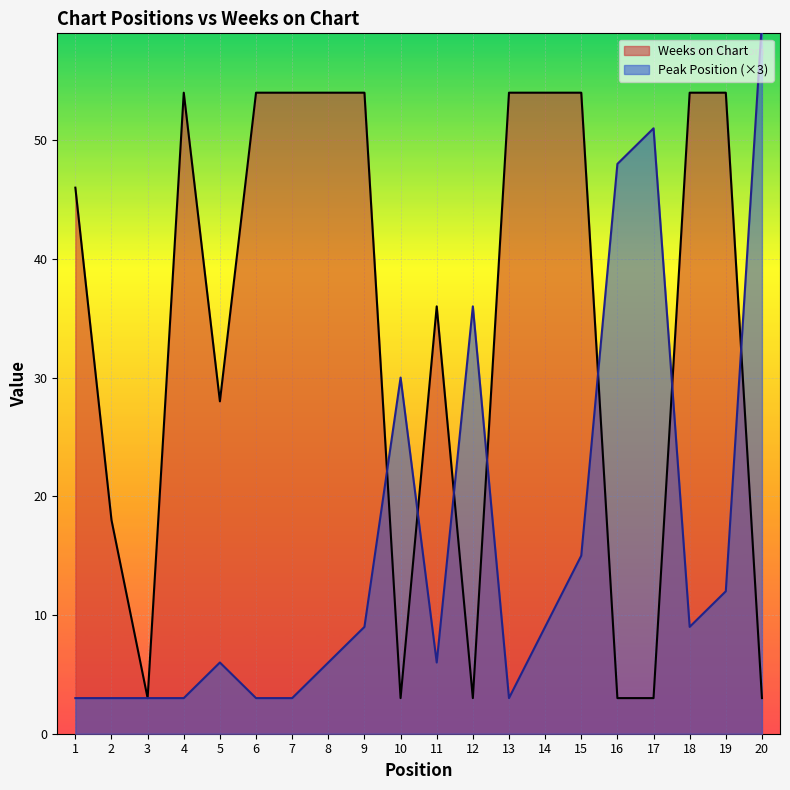

How many intersections are there between Peak Position and Weeks on Chart?

7